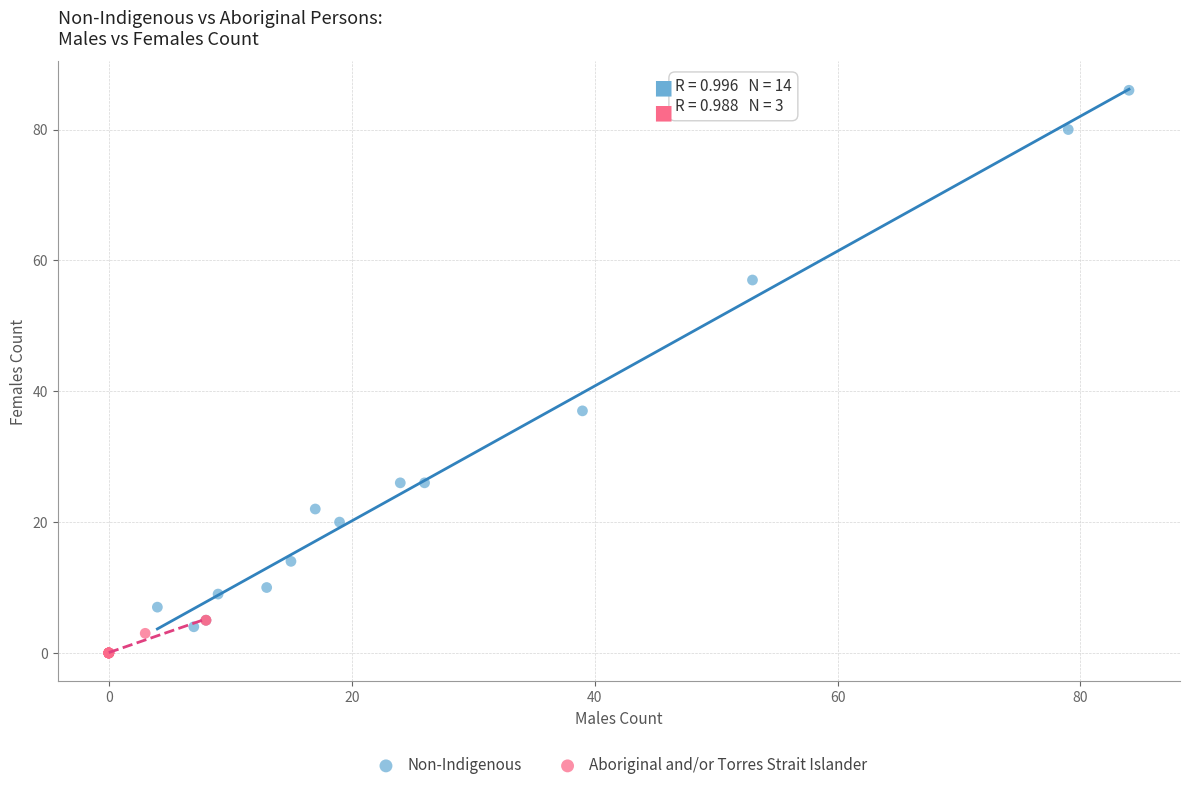

Which series has the widest spread of Y values?

Non-Indigenous